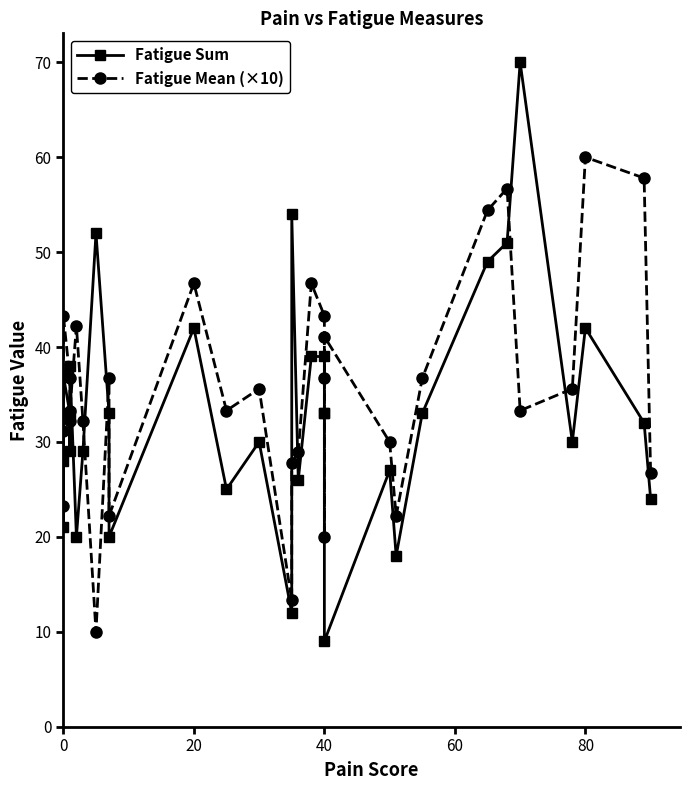

What is the difference between the maximum and second lowest values in the Fatigue Mean (×10) series?

46.7